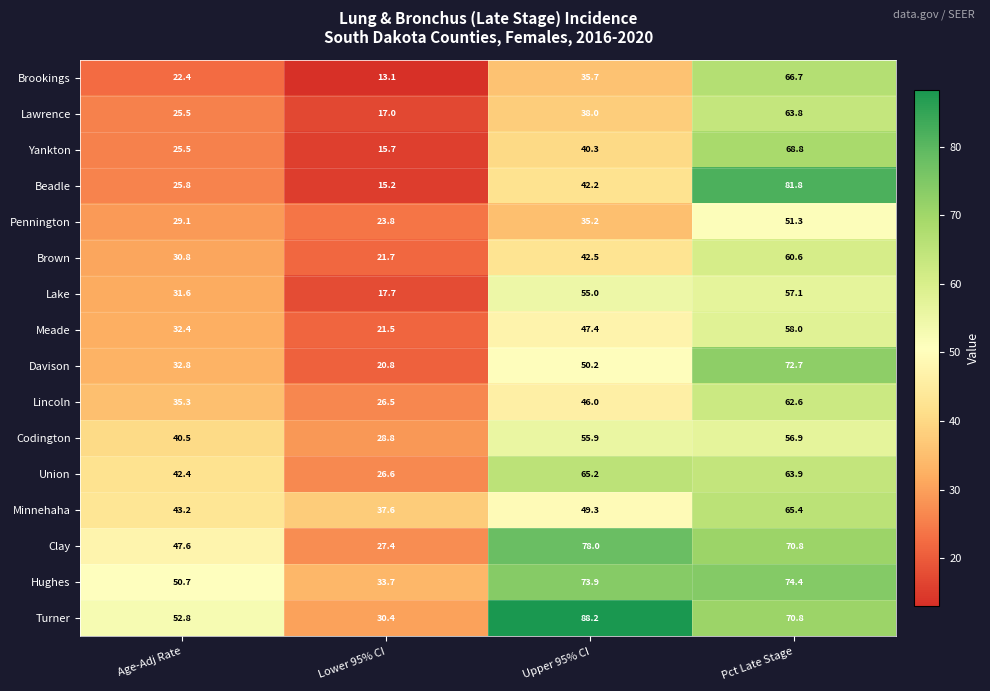

Count the number of data series in this chart.

16